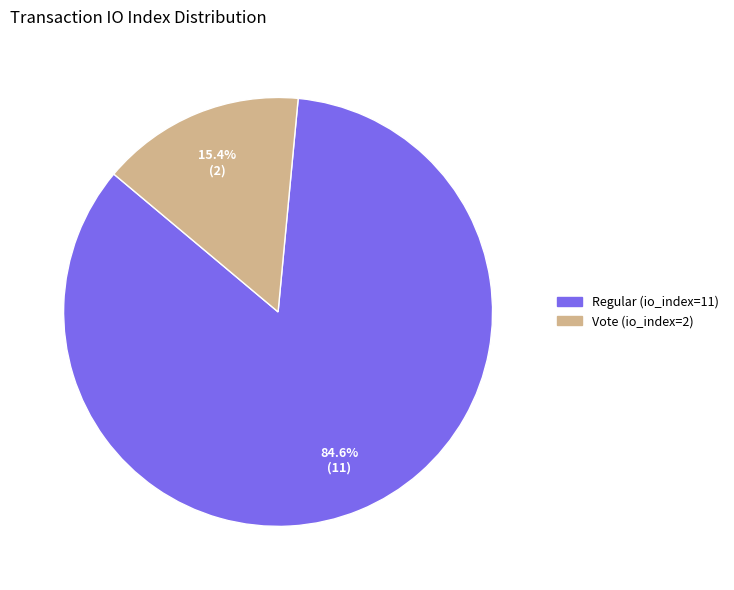

Approximately how many times larger is the value at Regular (io_index=11) compared to Vote (io_index=2)?

5.5